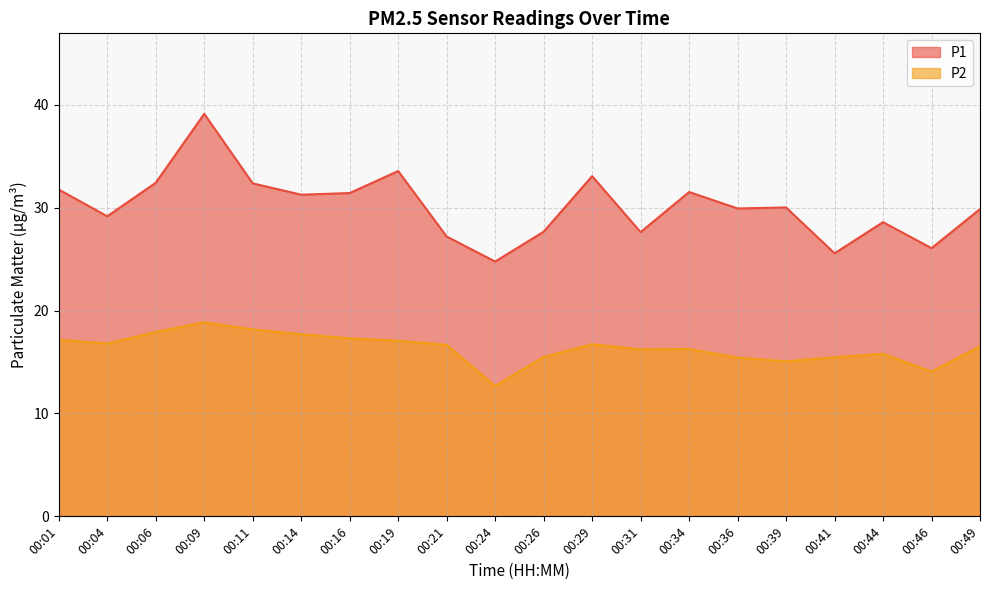

What is the greatest value displayed?

39.1